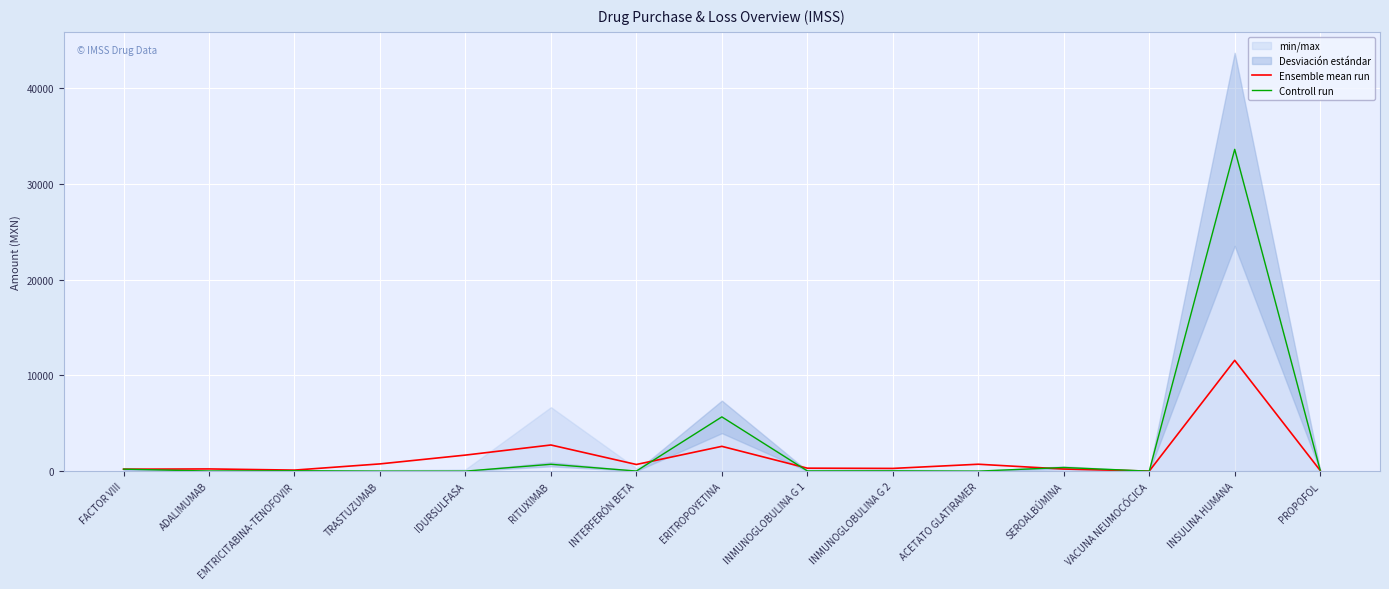

What is the spread (max minus min) of values at FACTOR VIII?

4.7